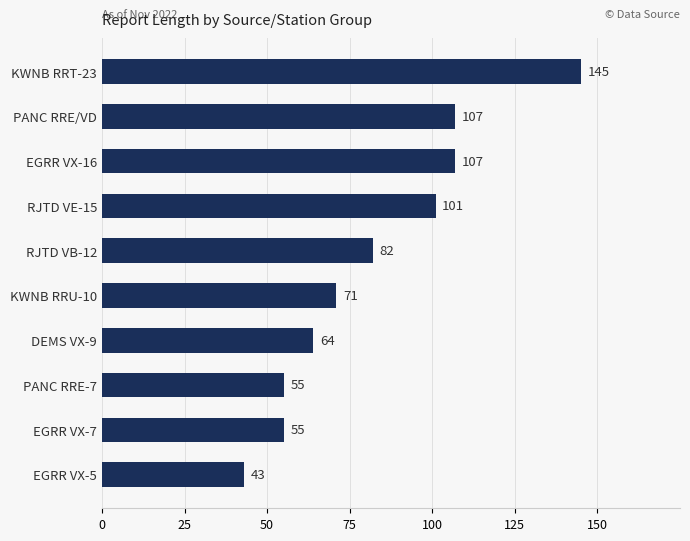

How many values are below 82?

5